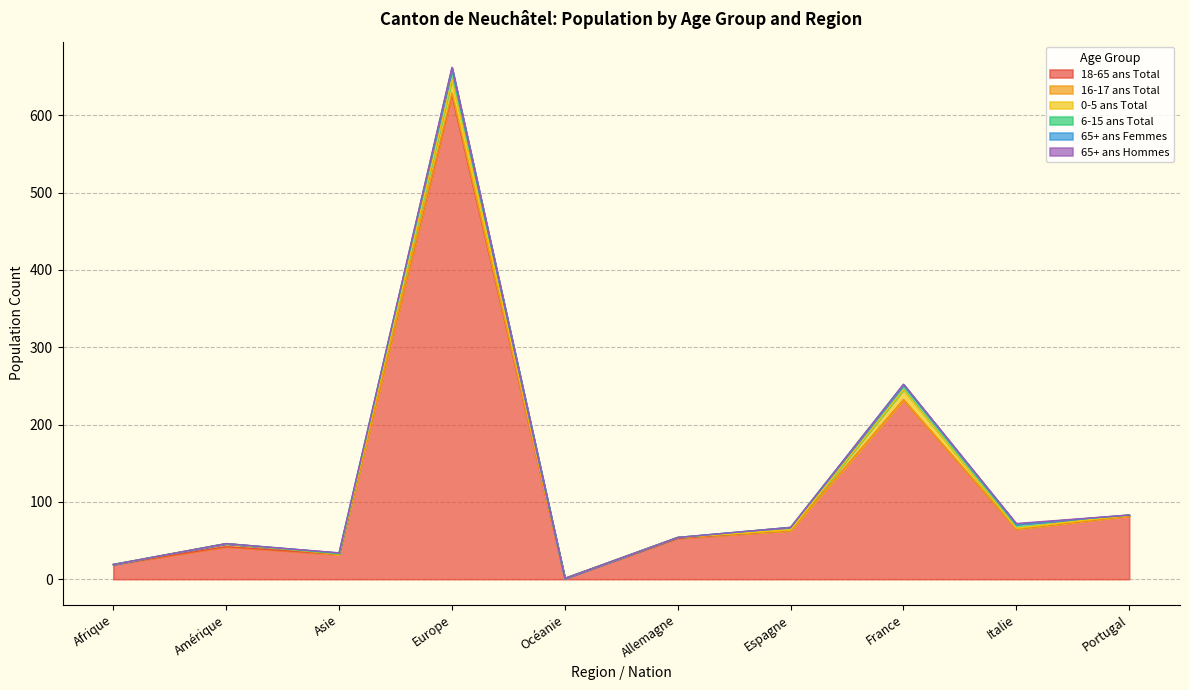

What is the label of the 7th point from the right?

Europe